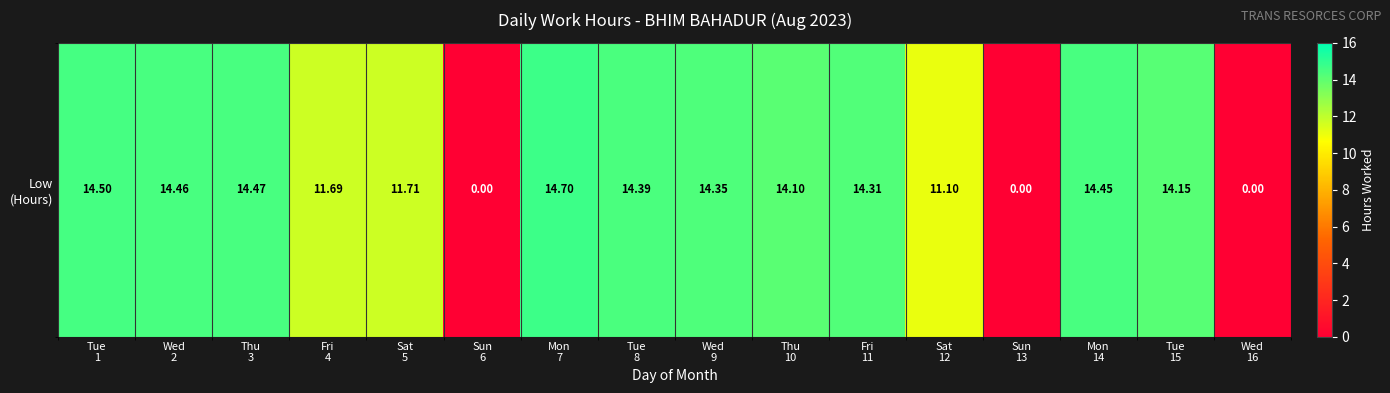

Reading left to right, list all the values displayed in this chart.

14.5	14.5	14.5	11.7	11.7	0.0	14.7	14.4	14.3	14.1	14.3	11.1	0.0	14.4	14.2	0.0